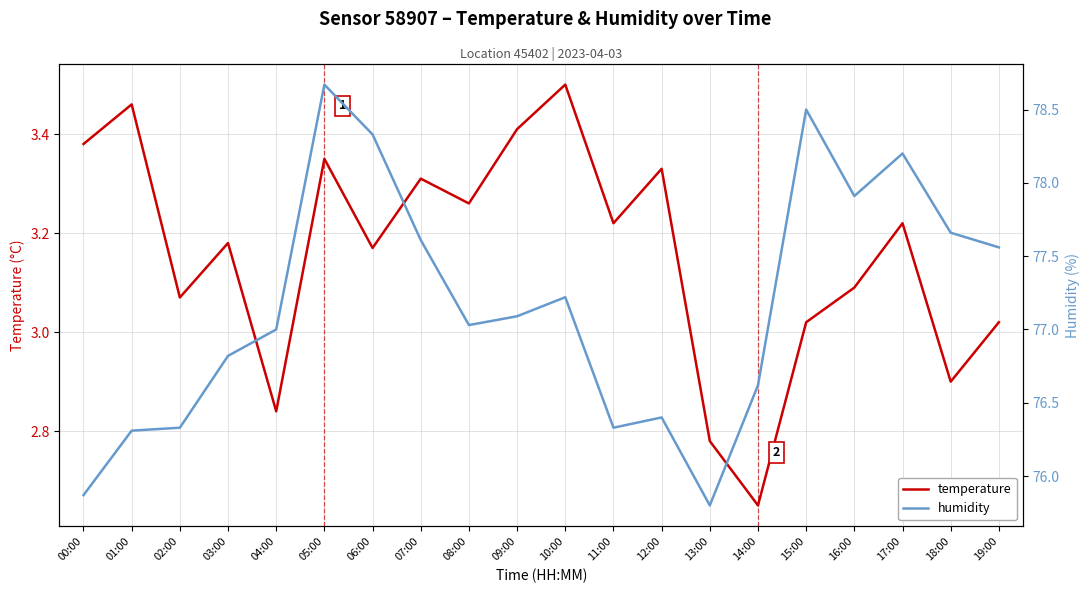

True or false: humidity has a value of 78.5 at 15:00.

True